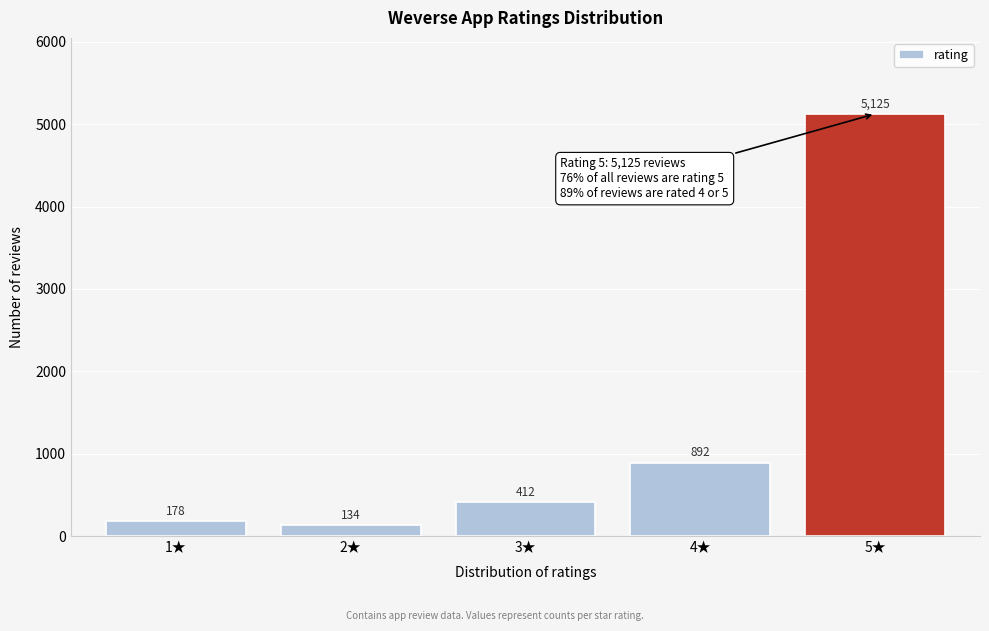

Reading left to right, extract all data points from this chart.

178	134	412	892	5125